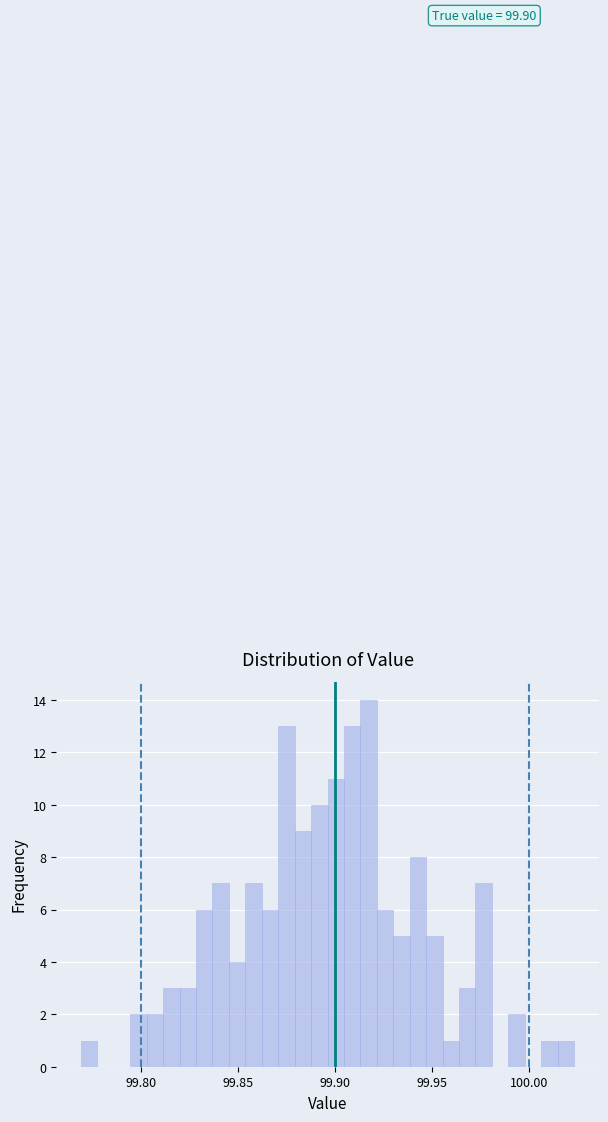

Read against the x-axis, roughly where is the centre of the tallest bar?

99.915